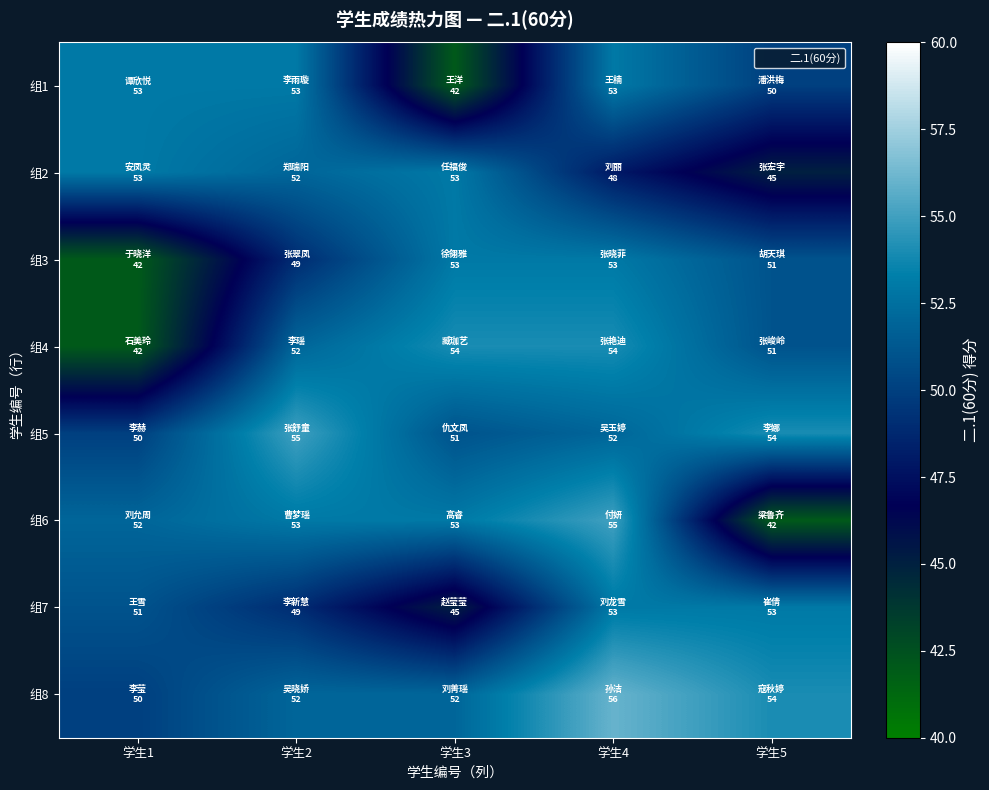

Rank the series at 学生2 from lowest to highest value.

组3, 组7, 组2, 组4, 组8, 组1, 组6, 组5